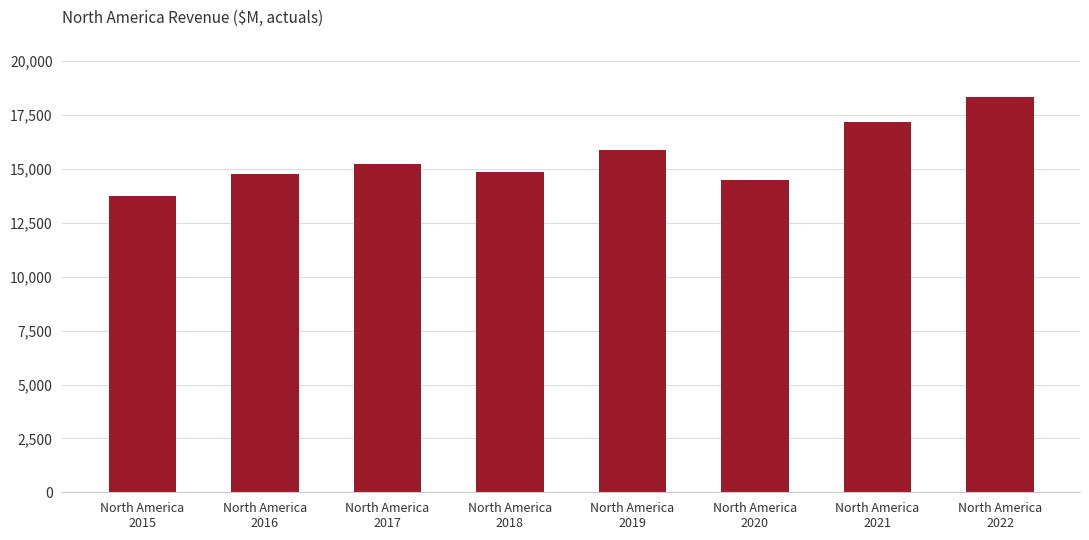

What is the change in value from North America
2018 to North America
2022?

+3498